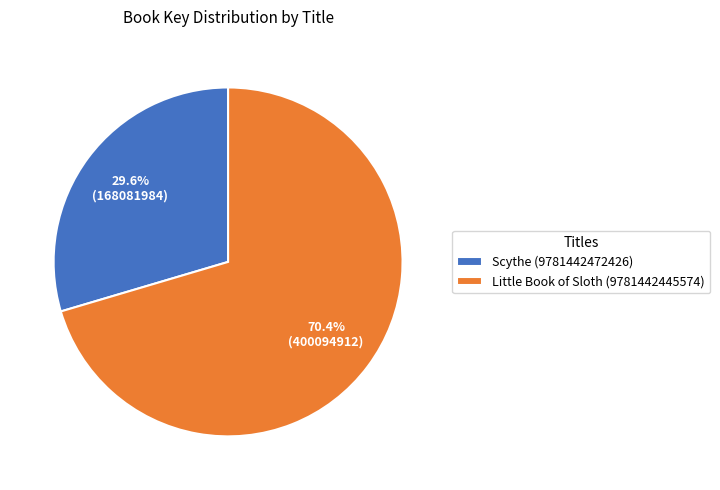

Approximately how many times larger is the value at Scythe (9781442472426) compared to Little Book of Sloth (9781442445574)?

0.4